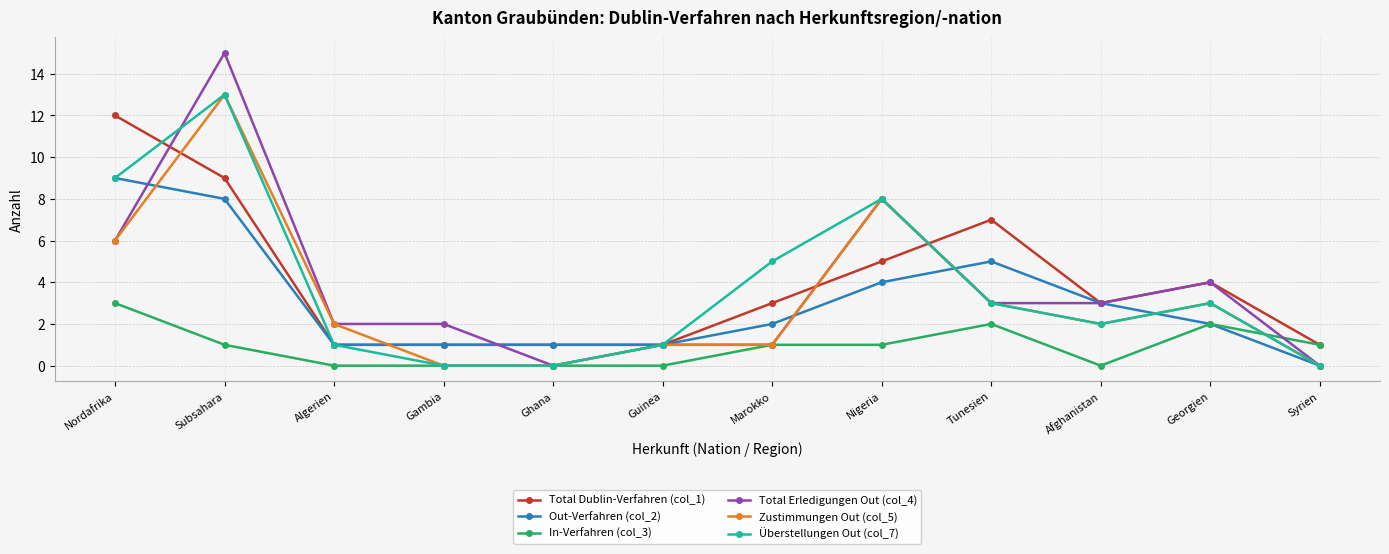

At which label does In-Verfahren (col_3) first exceed 1?

Nordafrika